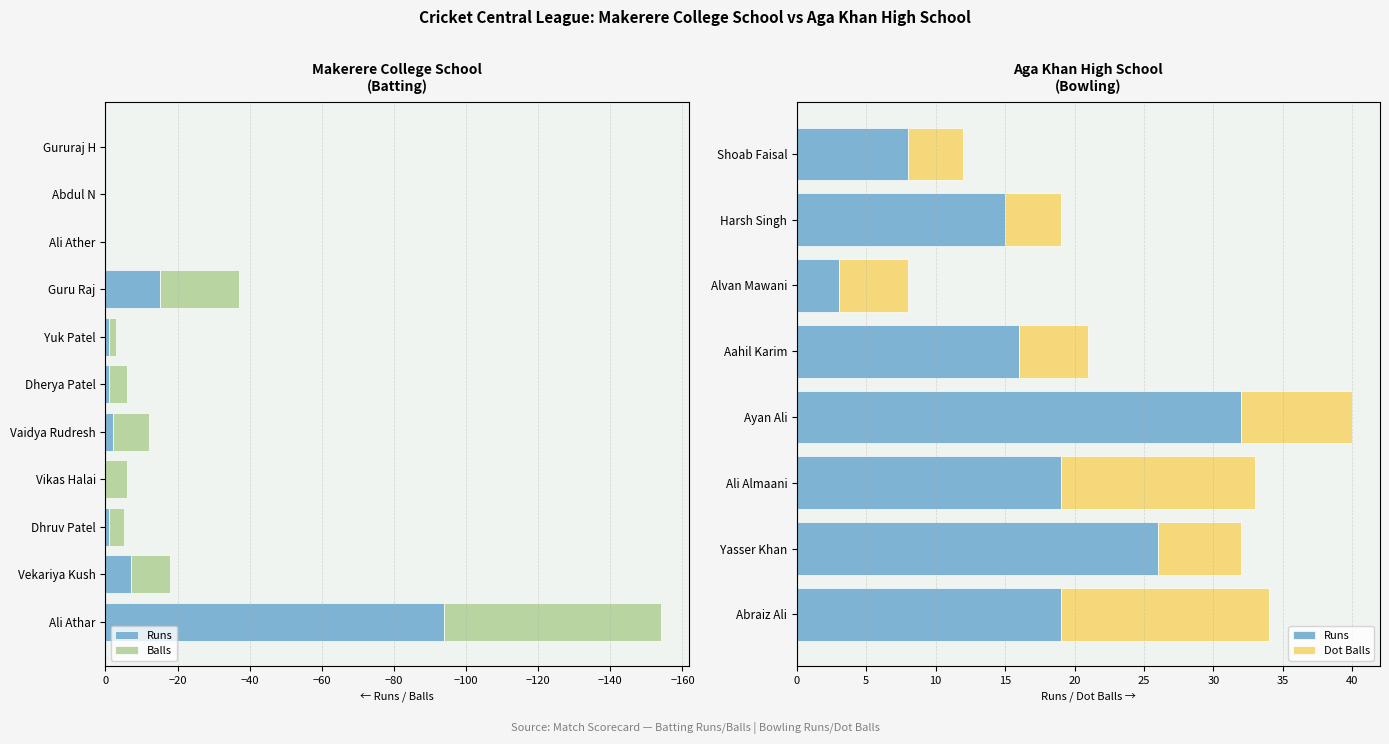

At how many categories does at least one series exceed -56?

10